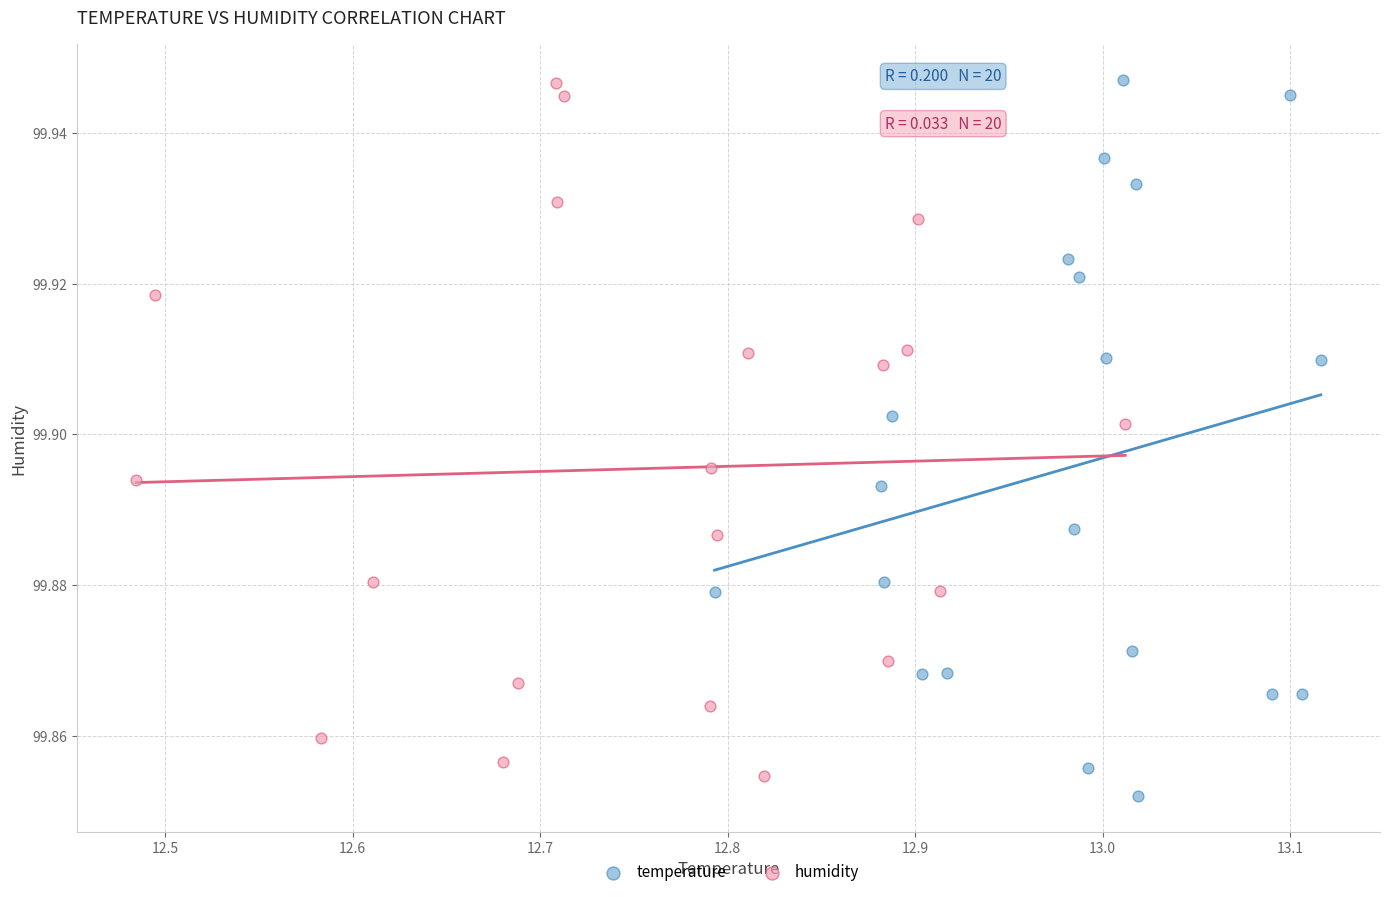

What are all the series names shown in the legend?

temperature, humidity